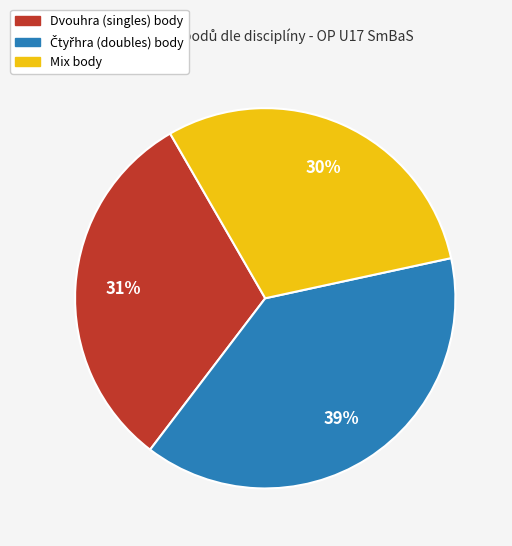

To the nearest percent, what is the difference between the largest and smallest slice percentages?

9%